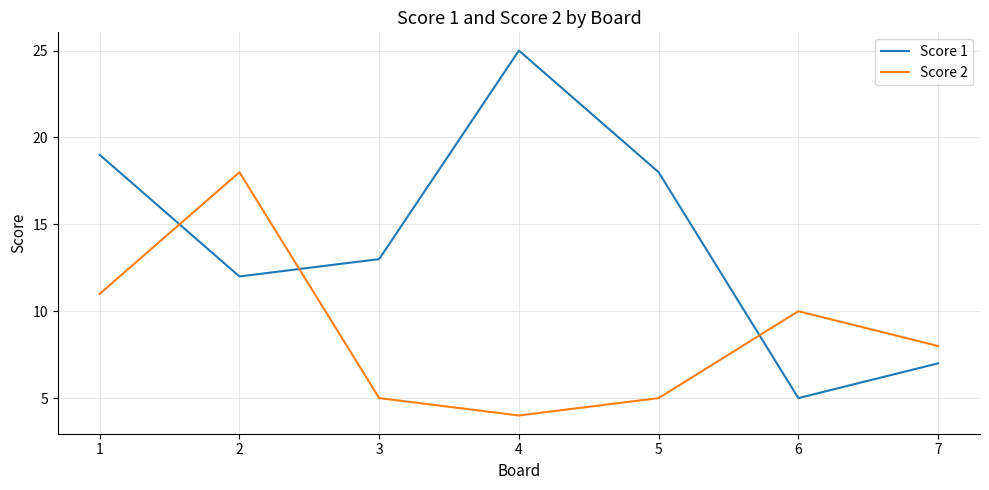

Which series has the largest range (max minus min)?

Score 1